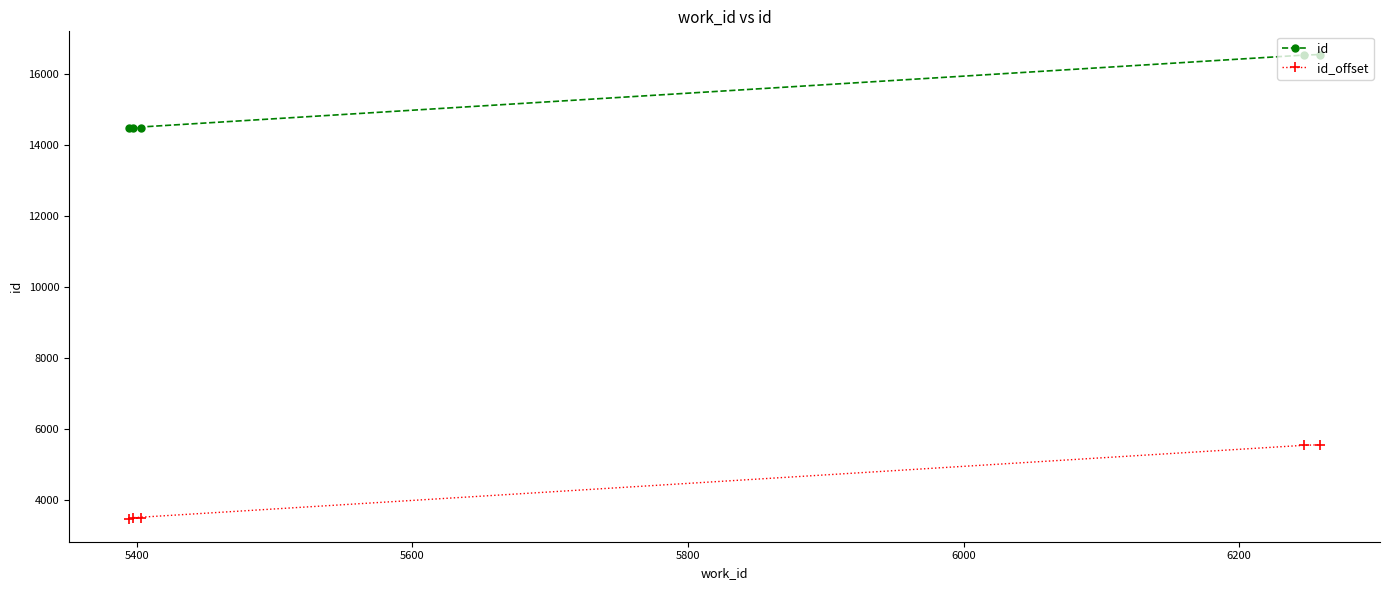

What is the lowest value of the id_offset series?

3482